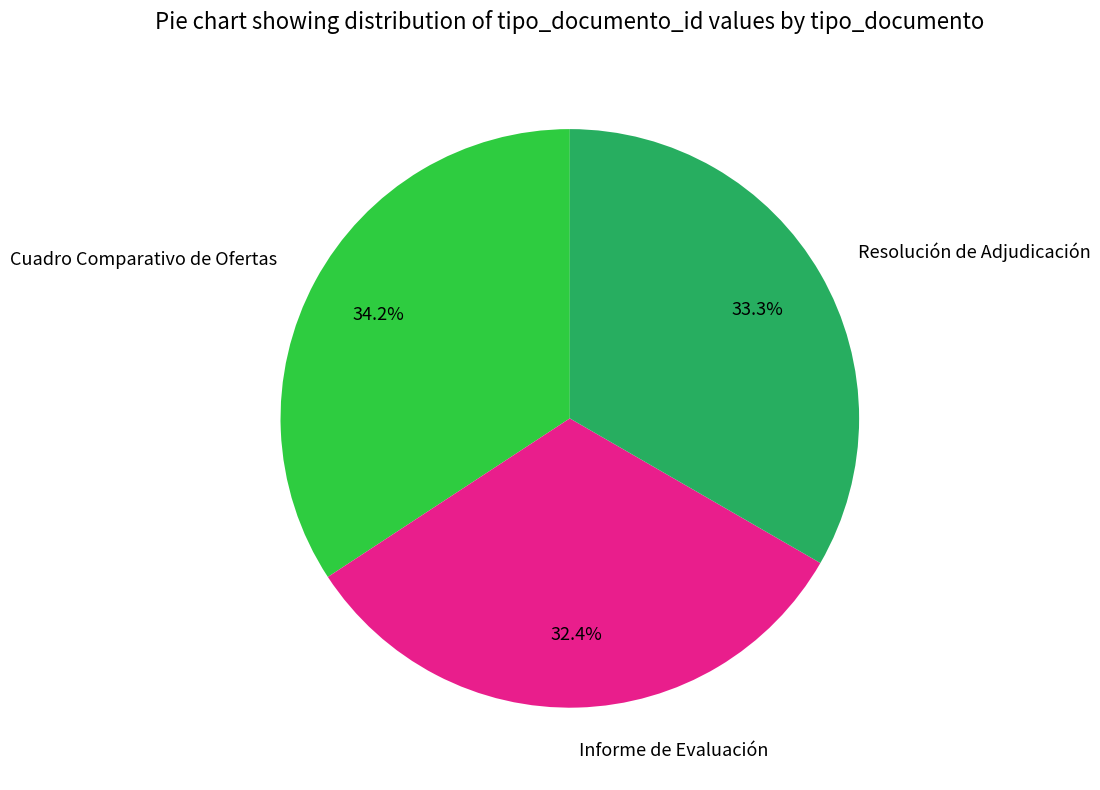

Is there any slice that represents more than half of the pie?

No